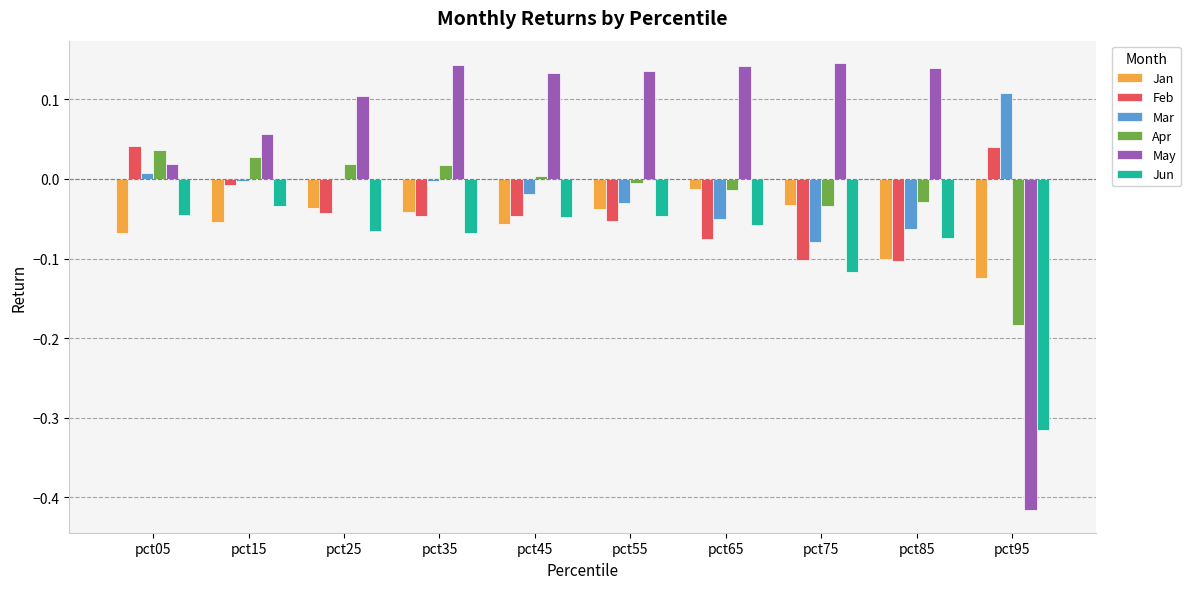

Is the value of Mar at pct35 greater than the value of Jan at pct25?

Yes